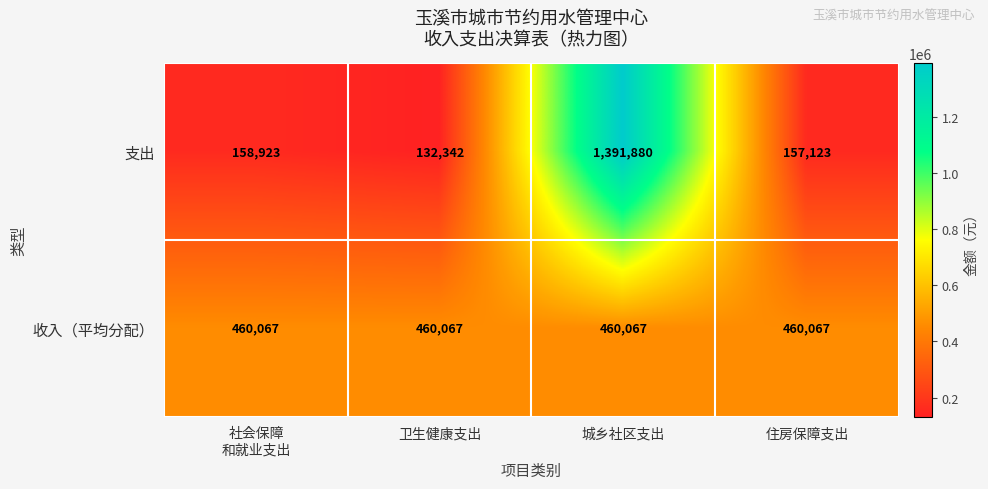

How many categories are shown in the chart?

4